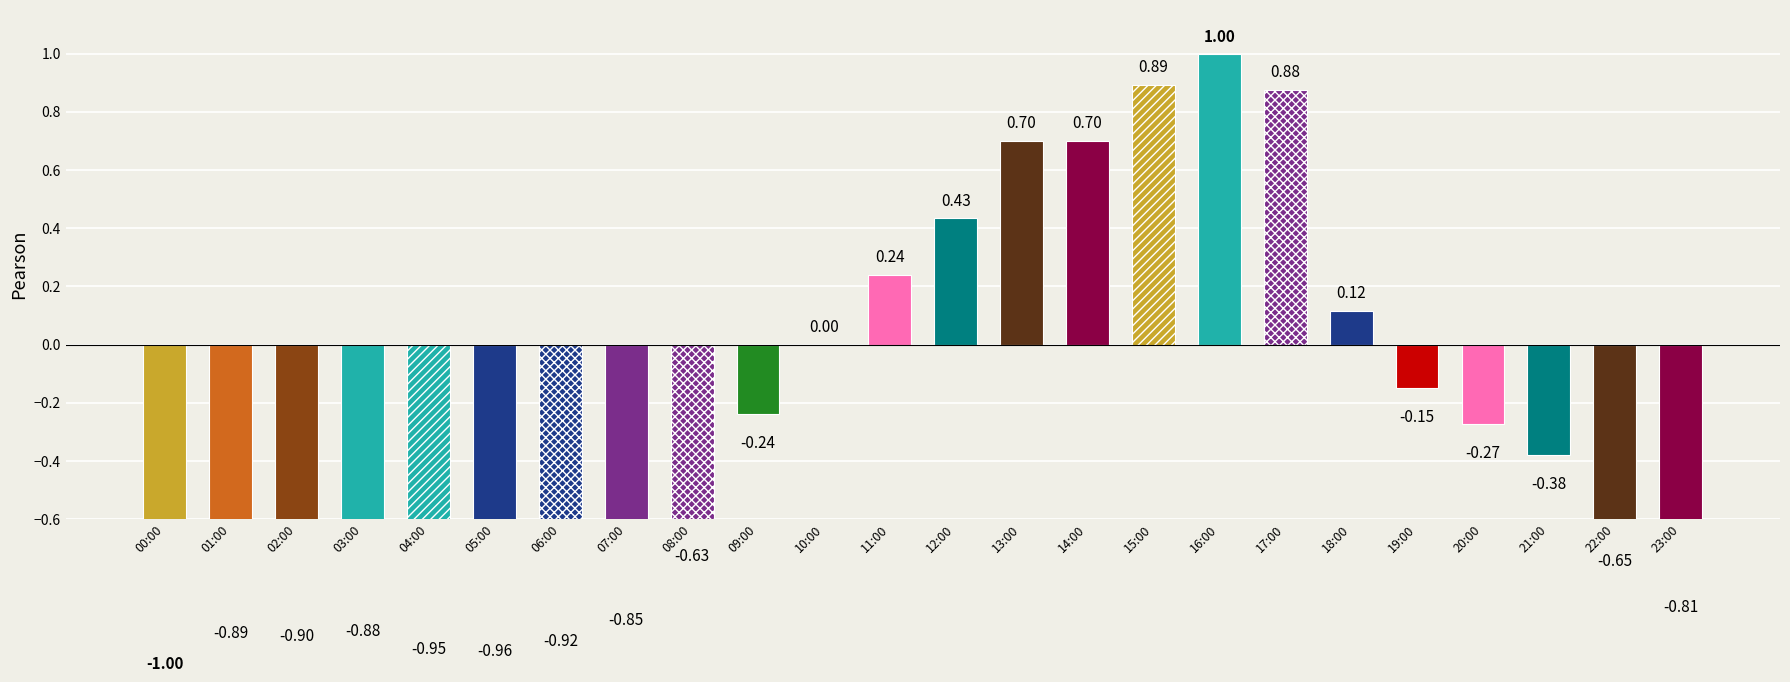

Rank the categories by value from lowest to highest.

00:00, 05:00, 04:00, 06:00, 02:00, 01:00, 03:00, 07:00, 23:00, 22:00, 08:00, 21:00, 20:00, 09:00, 19:00, 10:00, 18:00, 11:00, 12:00, 13:00, 14:00, 17:00, 15:00, 16:00